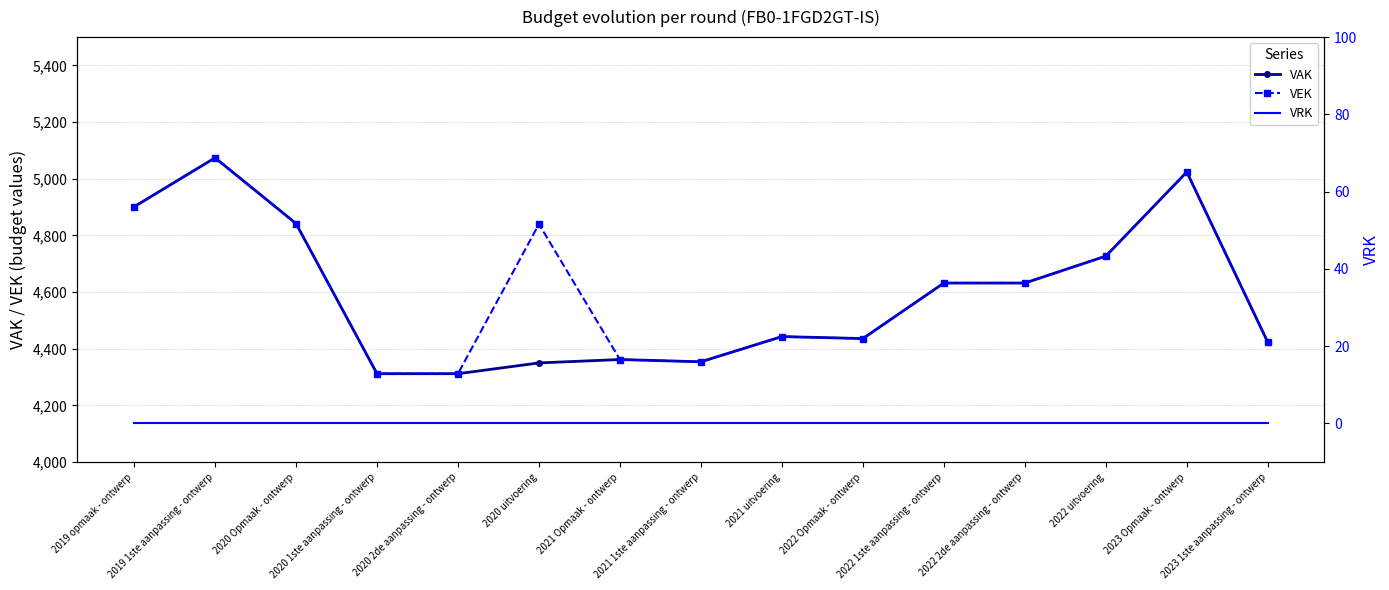

True or false: VEK and VRK cross at least once.

False